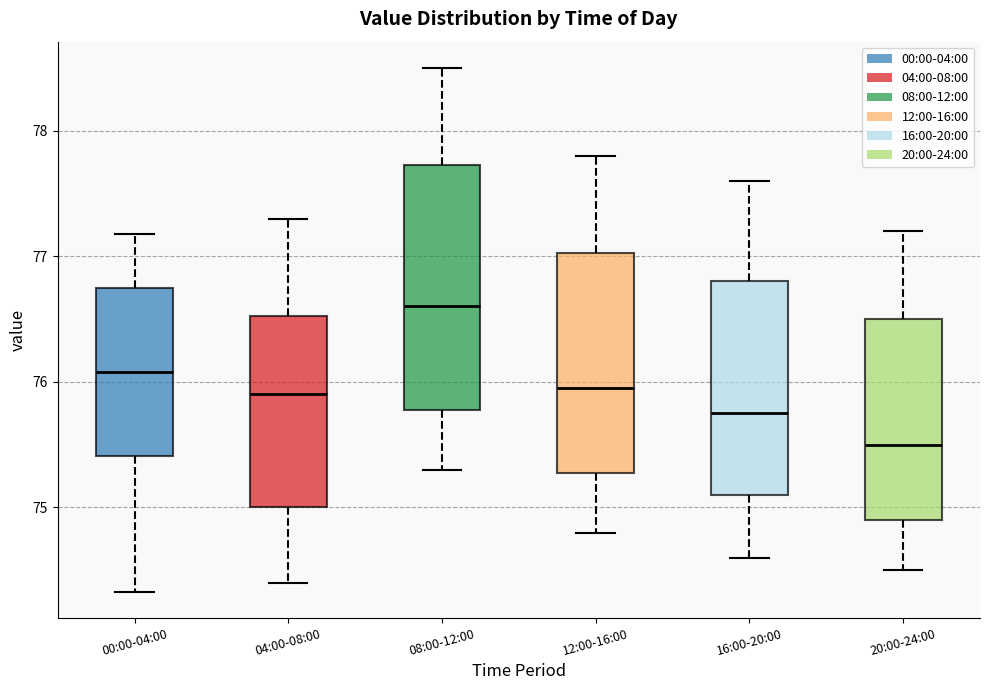

Reading left to right, read every box against the y-axis: the position of its median line, the range the box covers, and the ends of its whiskers. The values are not printed on the chart, so give them approximately, as read against the axis.

00:00-04:00: median 76.1, box 75.4 to 76.7, whiskers 74.3 to 77.2
04:00-08:00: median 75.9, box 75.0 to 76.5, whiskers 74.4 to 77.3
08:00-12:00: median 76.6, box 75.8 to 77.7, whiskers 75.3 to 78.5
12:00-16:00: median 76.0, box 75.3 to 77.0, whiskers 74.8 to 77.8
16:00-20:00: median 75.8, box 75.1 to 76.8, whiskers 74.6 to 77.6
20:00-24:00: median 75.5, box 74.9 to 76.5, whiskers 74.5 to 77.2